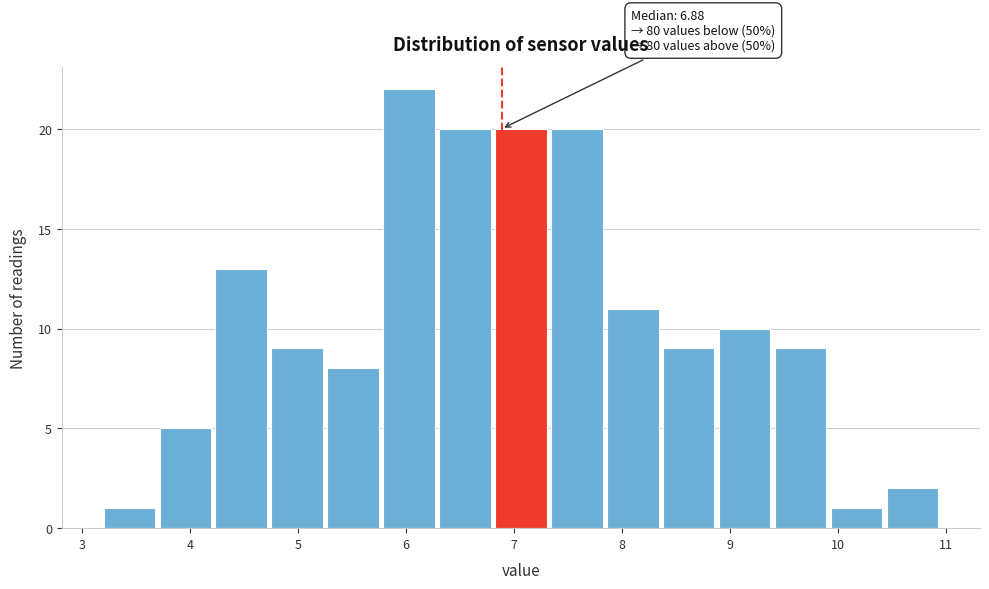

Over which range of the x-axis is the bar tallest?

5.8 to 6.3